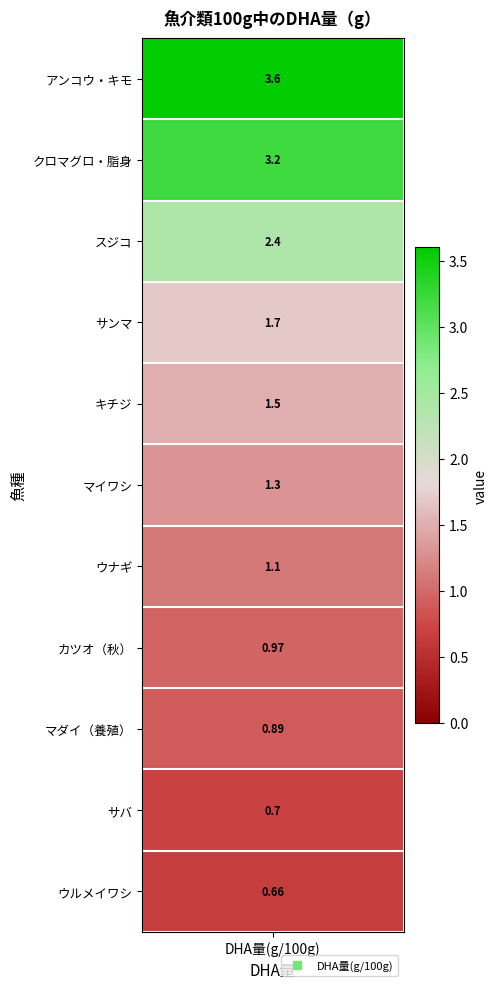

At which category does the chart reach its peak across all series?

dha